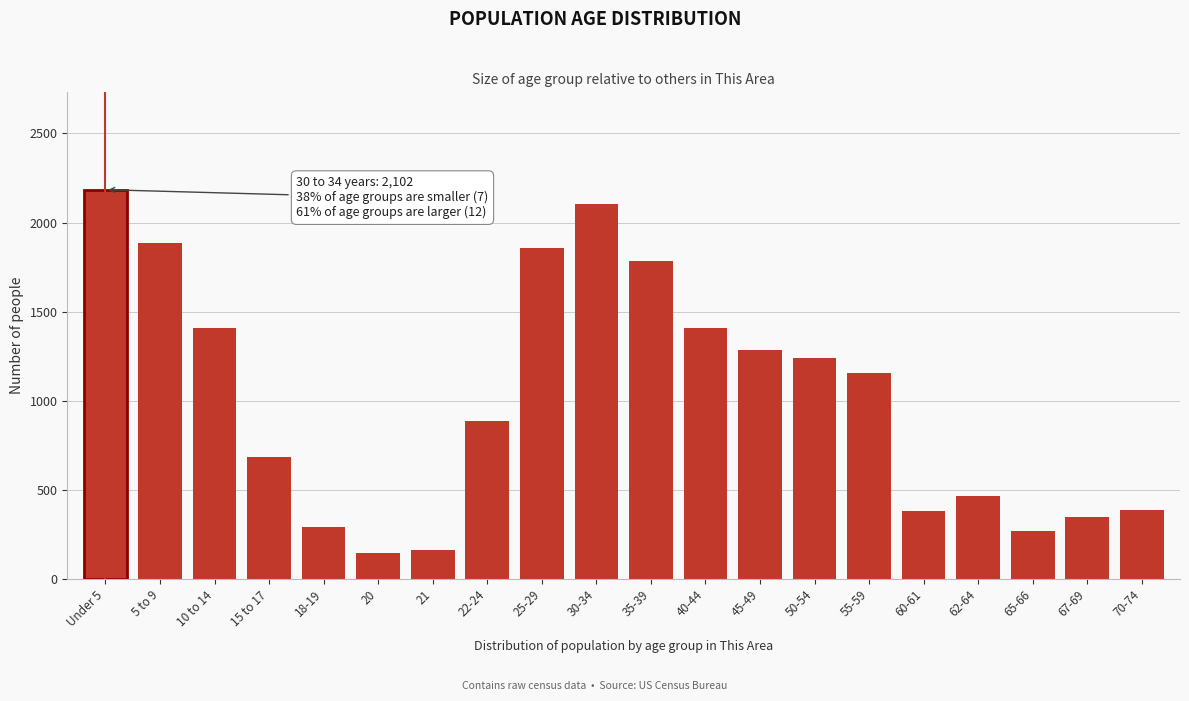

What is the change in value from 30-34 to 67-69?

-1753